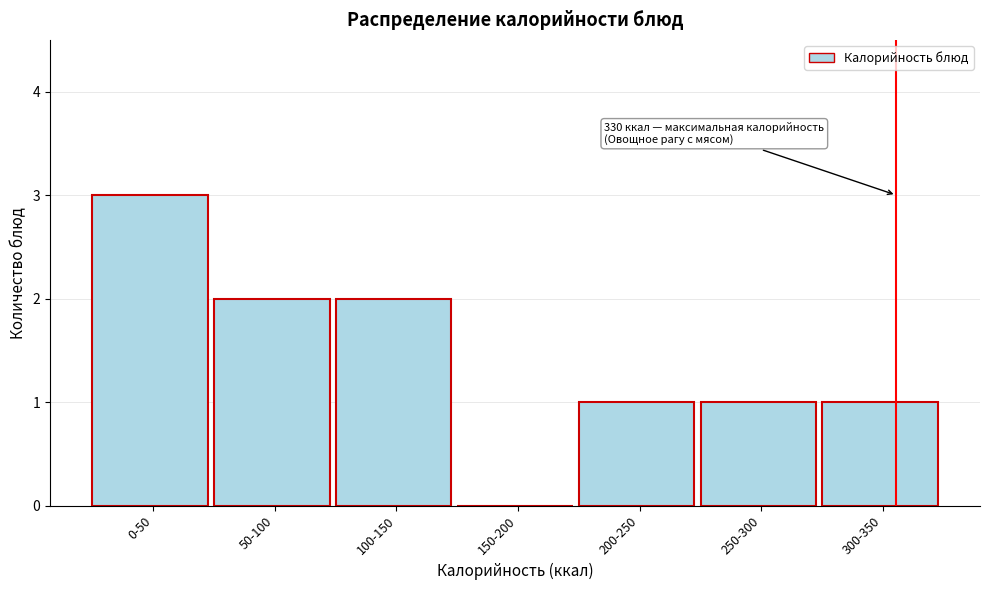

Reading left to right, transcribe all the data shown in this chart.

0-50=3	50-100=2	100-150=2	150-200=0	200-250=1	250-300=1	300-350=1